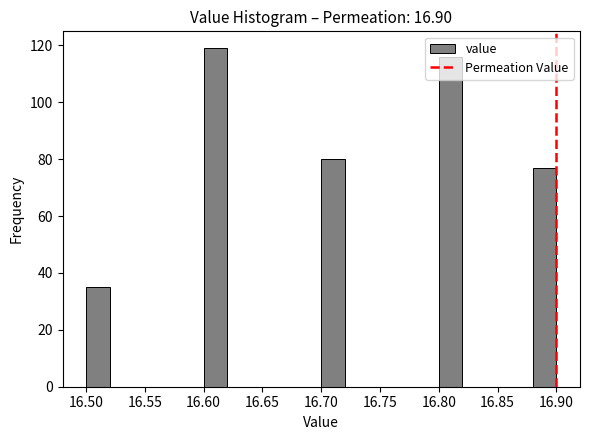

Reading left to right, transcribe this chart: for each bar, give the range it covers on the x-axis and its height. The values are not printed on the chart, so give them approximately, as read against the axis.

16.50 to 16.52: 36
16.52 to 16.54: 0
16.54 to 16.56: 0
16.56 to 16.58: 0
16.58 to 16.60: 0
16.60 to 16.62: 120
16.62 to 16.64: 0
16.64 to 16.66: 0
16.66 to 16.68: 0
16.68 to 16.70: 0
16.70 to 16.72: 80
16.72 to 16.74: 0
16.74 to 16.76: 0
16.76 to 16.78: 0
16.78 to 16.80: 0
16.80 to 16.82: 116
16.82 to 16.84: 0
16.84 to 16.86: 0
16.86 to 16.88: 0
16.88 to 16.90: 78